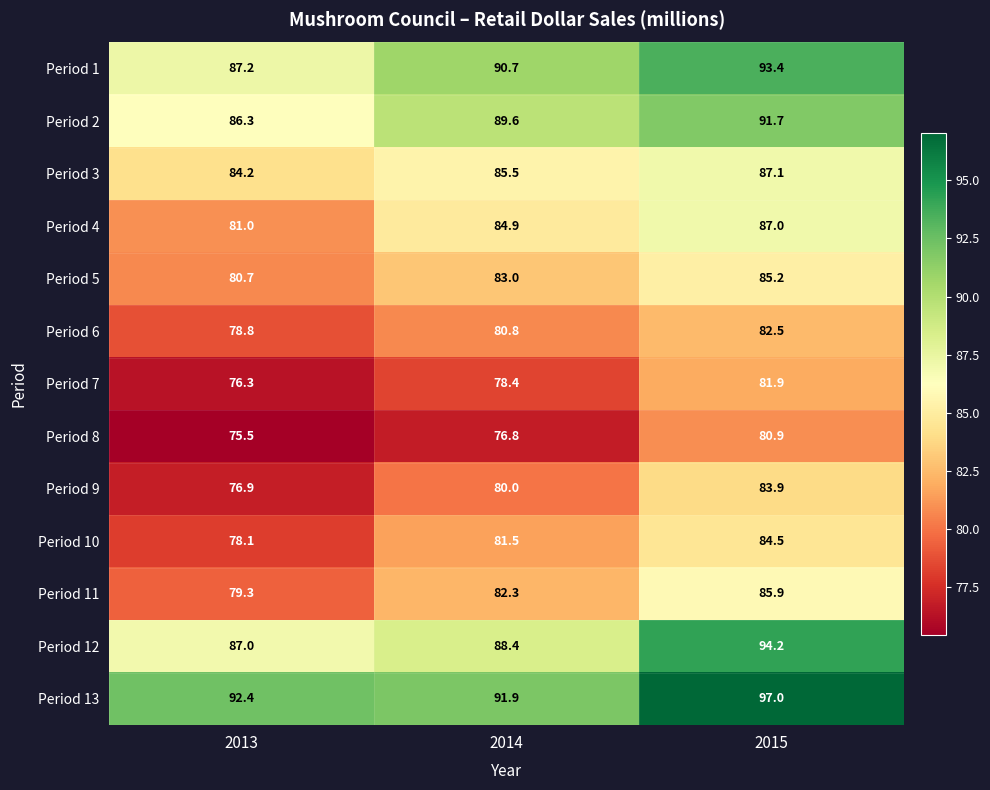

The Period 11 series shows 85.9 at 2015. True or false?

True